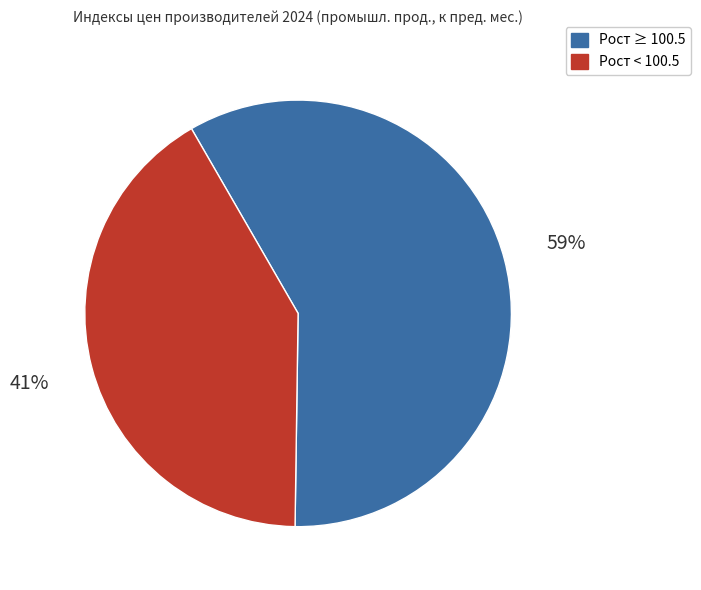

To the nearest percent, what percentage of the pie is Рост ≥ 100.5?

59%